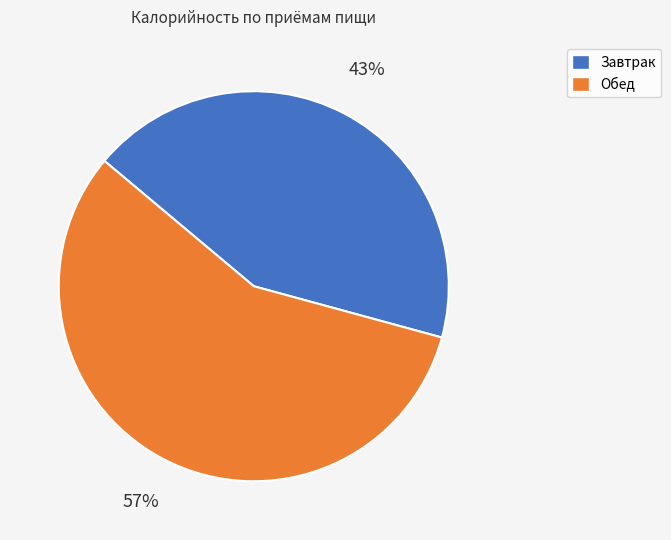

What is the ratio of the value at Обед to the value at Завтрак?

1.3